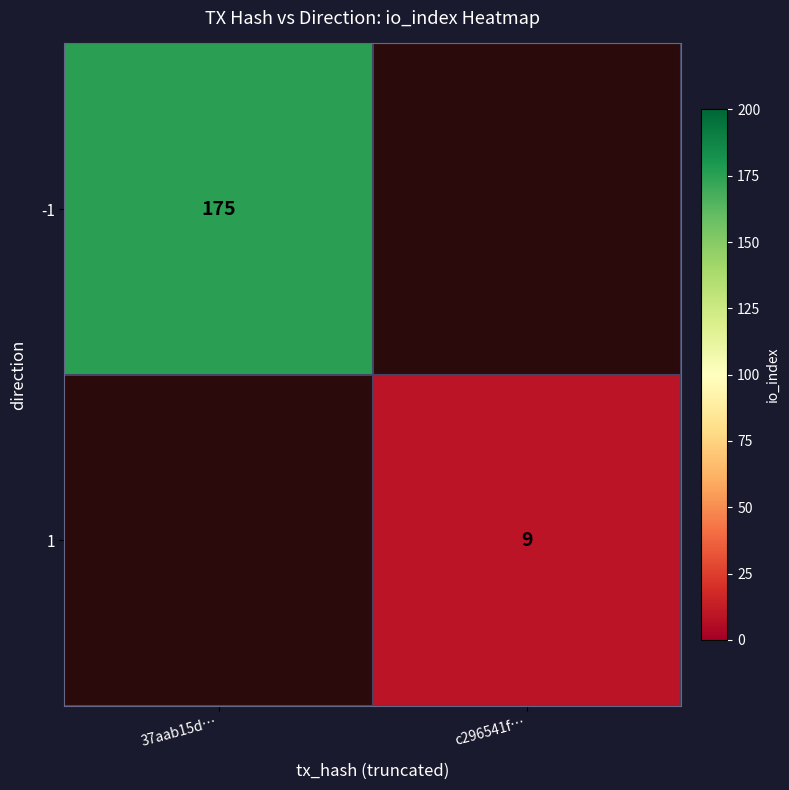

True or false: -1 has a value of 175 at 37aab15d….

True